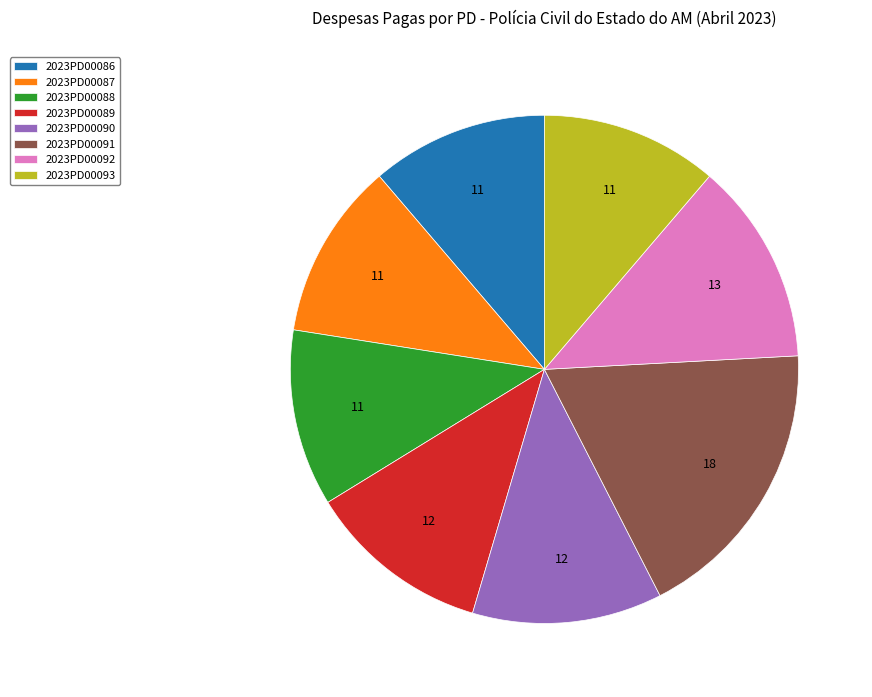

What is the largest slice in the pie chart?

2023PD00091